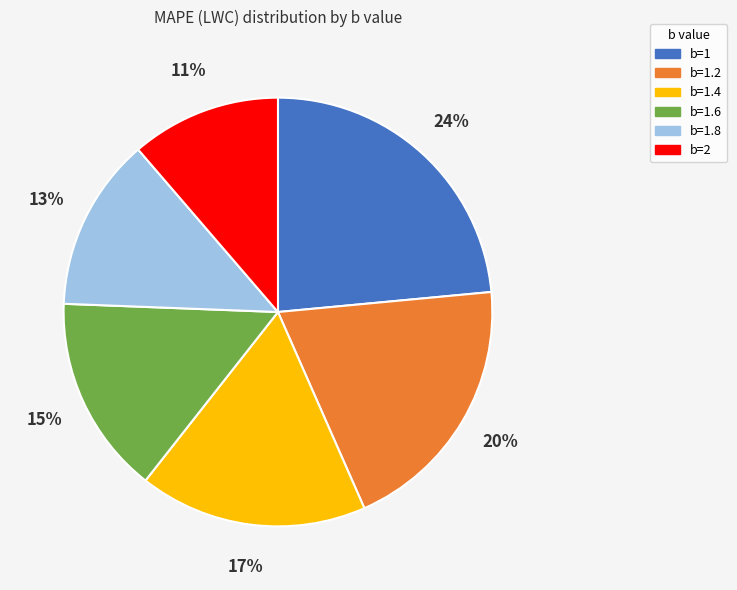

How many segments does this pie chart have?

6